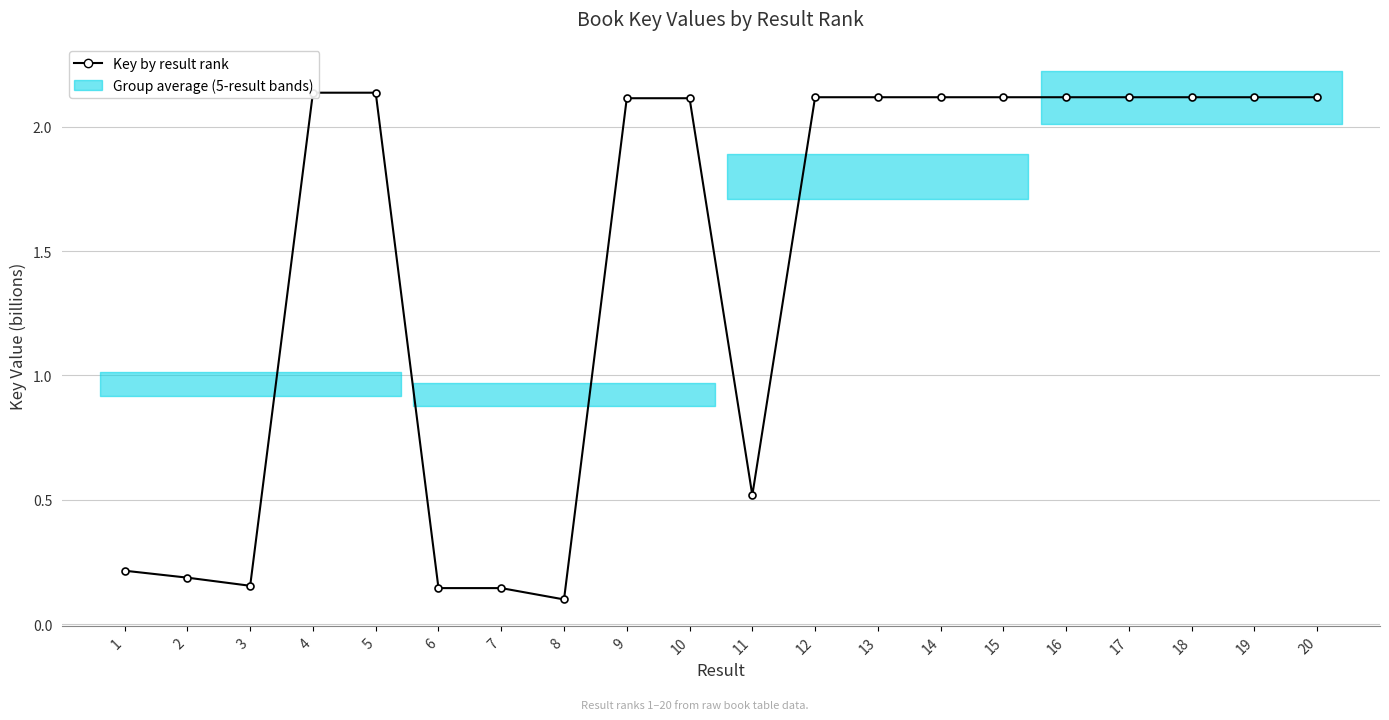

Where does the data first go above 2?

4